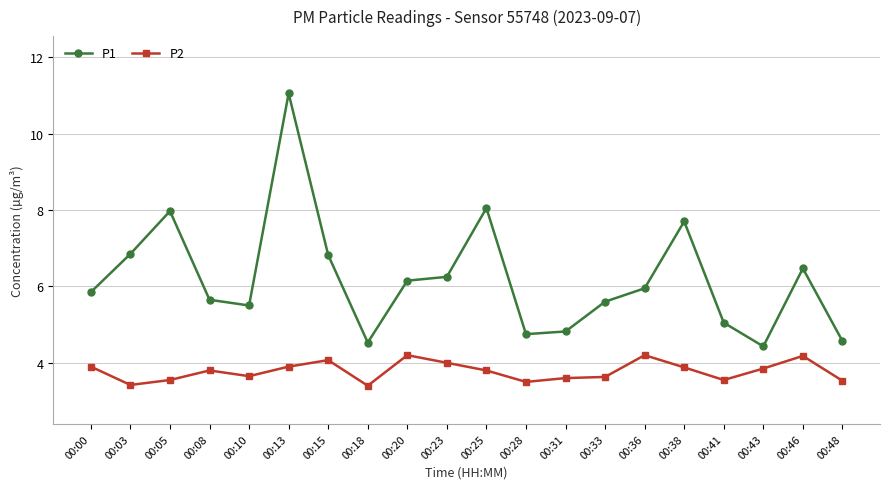

Is it true that P1 equals 3.2 at 00:36?

False